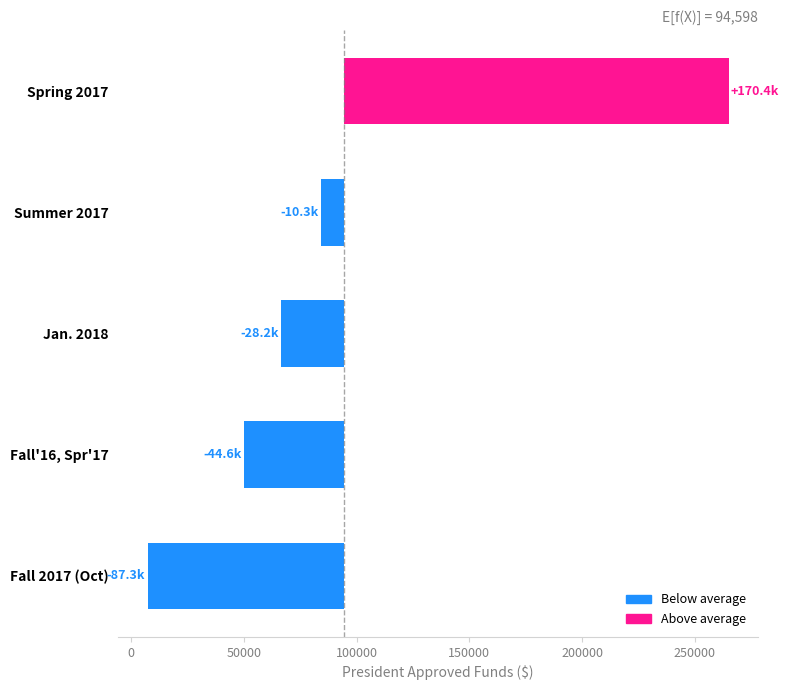

What is the value of the 1st bar from the left?

-87337.7